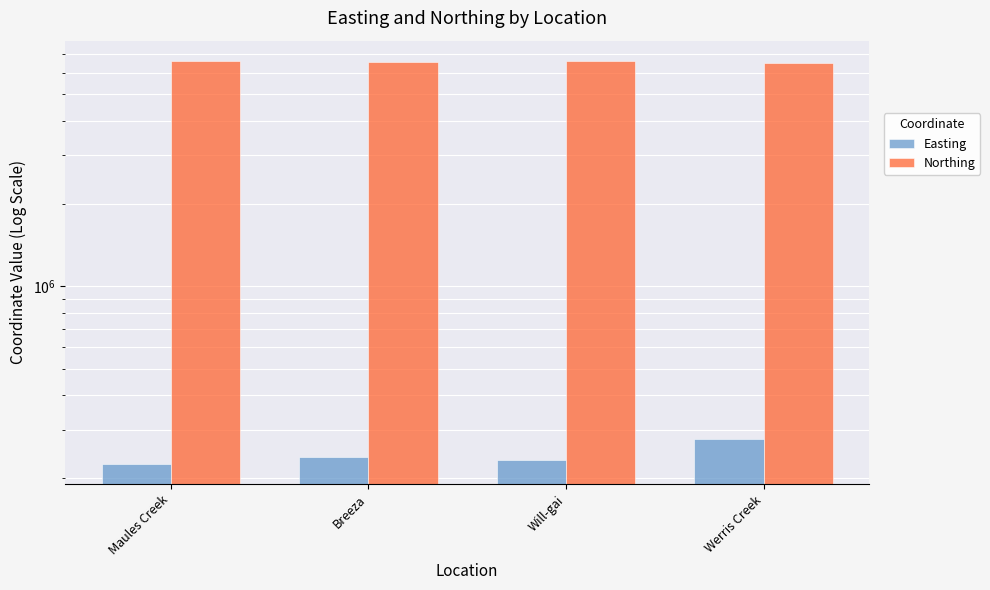

What is the maximum value shown in the chart?

6623037